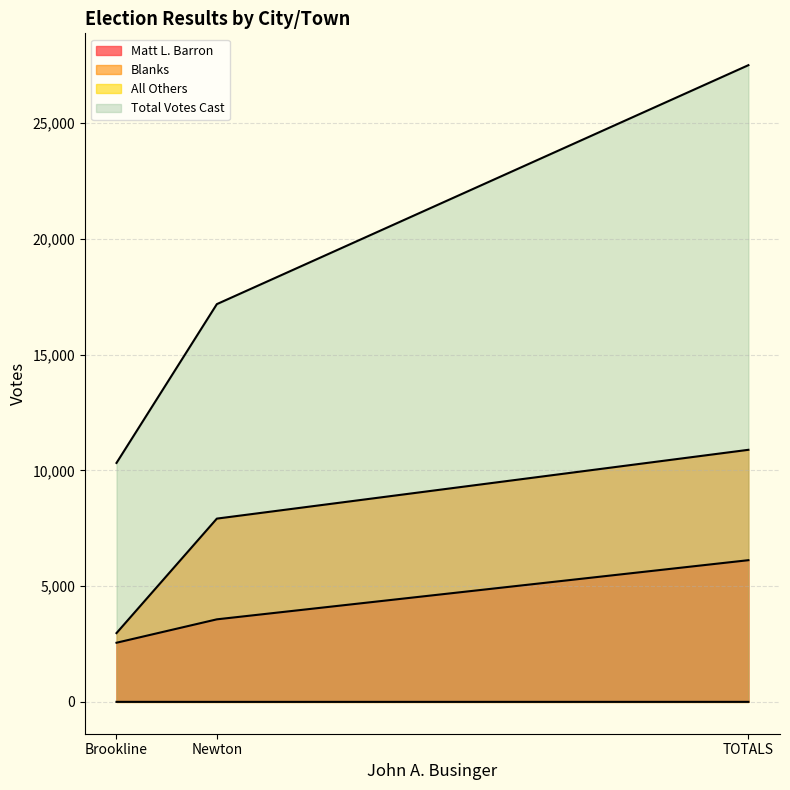

Reading left to right, transcribe all the data shown in this chart.

Matt L. Barron: 2555	3566	6121
Blanks: 2972	7917	10889
All Others: 1	0	1
Total Votes Cast: 10322	17182	27504